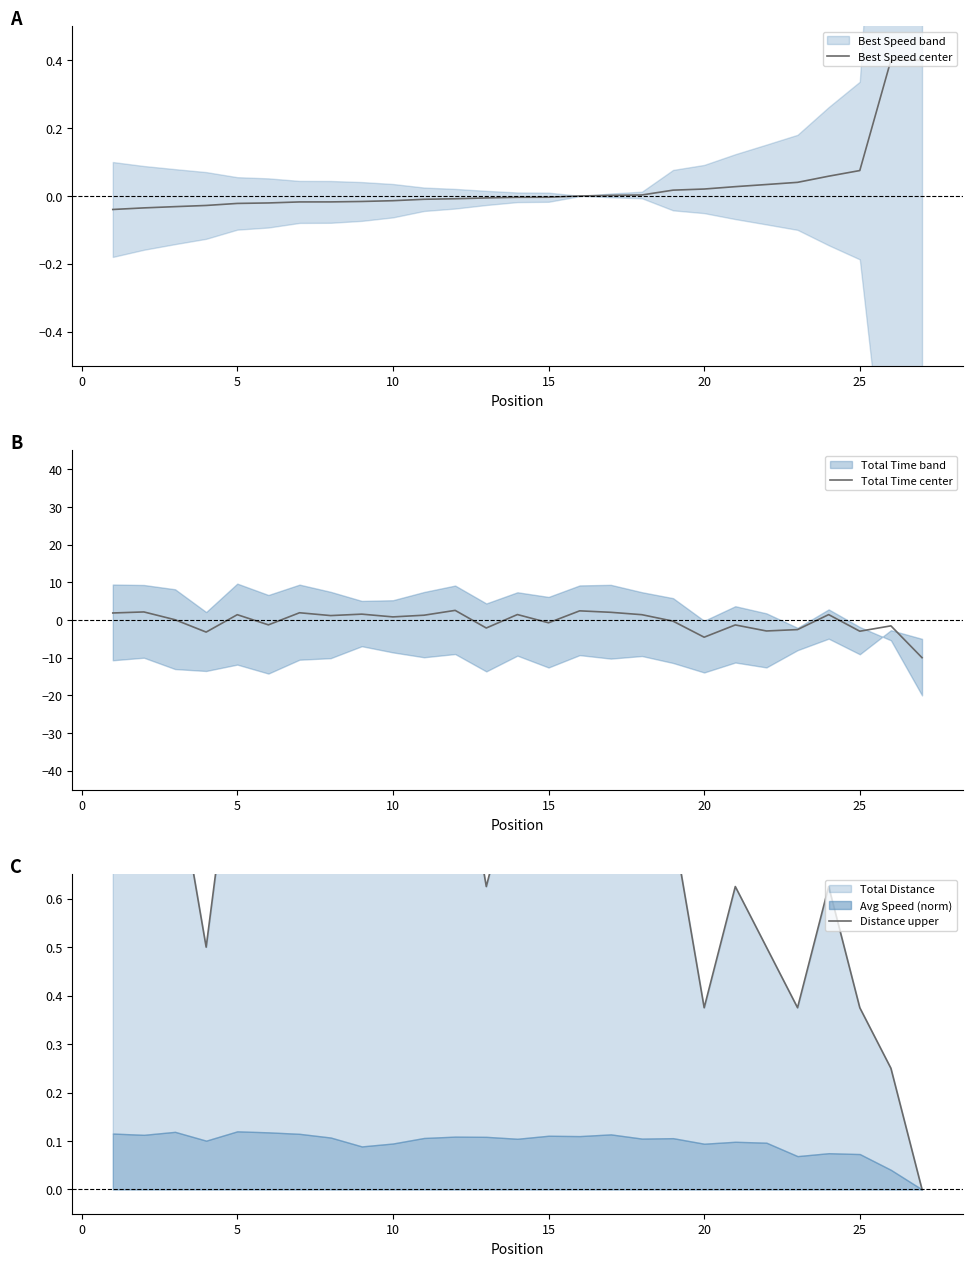

Reading left to right, extract all data points from this chart.

Best Speed center: -0.0	-0.0	-0.0	-0.0	-0.0	-0.0	-0.0	-0.0	-0.0	-0.0	-0.0	-0.0	-0.0	-0.0	-0.0	-0.0	0.0	0.0	0.0	0.0	0.0	0.0	0.0	0.1	0.1	0.4	0.4
Total Time center: 1.9	2.1	0.1	-3.2	1.4	-1.3	1.9	1.2	1.6	0.8	1.3	2.6	-2.1	1.4	-0.7	2.4	2.0	1.4	-0.3	-4.6	-1.3	-2.9	-2.5	1.4	-3.0	-1.6	-10.0
Distance upper: 1.0	1.0	0.9	0.5	1.0	0.8	1.0	0.9	0.8	0.8	0.9	1.0	0.6	0.9	0.8	1.0	1.0	0.9	0.8	0.4	0.6	0.5	0.4	0.6	0.4	0.2	0.0